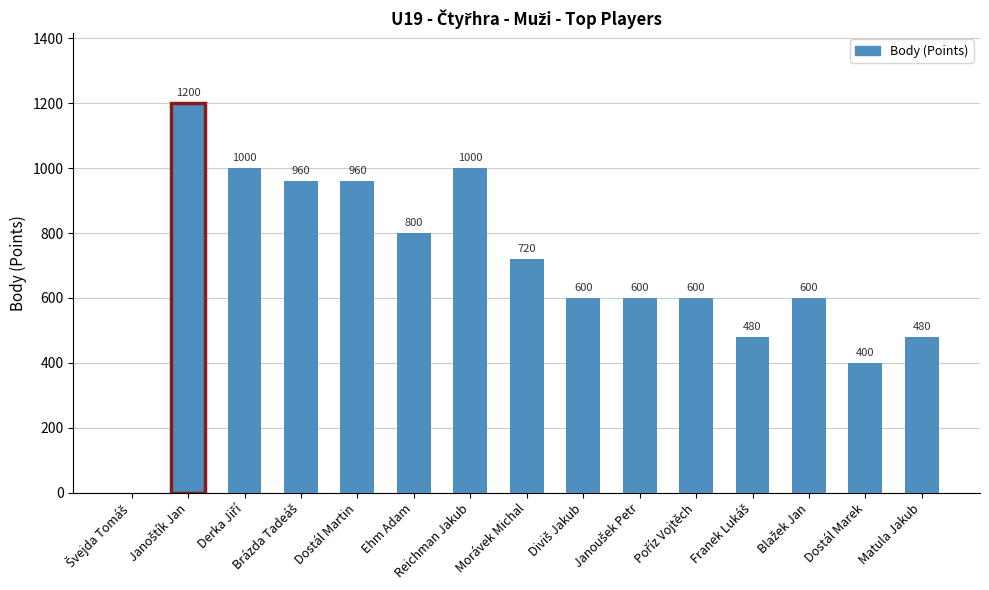

What is the greatest value displayed?

1200